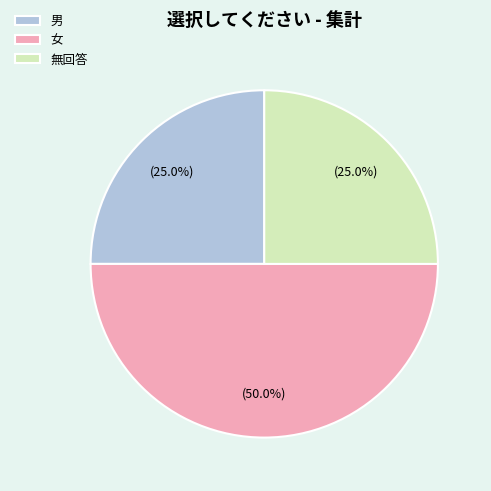

To the nearest percent, what is the difference between the 男 and 女 slice percentages?

25%